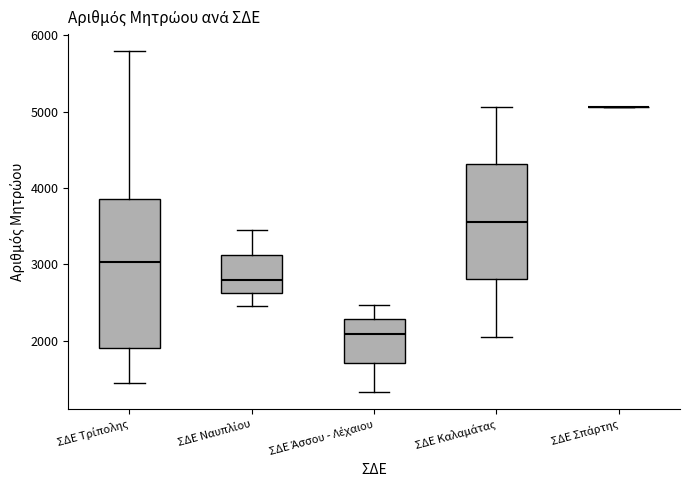

Reading left to right, transcribe this box plot: for each box, give where its median line is, the range the box spans, and where its two whiskers end, as read against the y-axis. The values are not printed on the chart, so give them approximately, as read against the axis.

ΣΔΕ Τρίπολης: median 3000, box 1900 to 3900, whiskers 1400 to 5800
ΣΔΕ Ναυπλίου: median 2800, box 2600 to 3100, whiskers 2500 to 3400
ΣΔΕ Άσσου - Λέχαιου: median 2100, box 1700 to 2300, whiskers 1300 to 2500
ΣΔΕ Καλαμάτας: median 3600, box 2800 to 4300, whiskers 2100 to 5100
ΣΔΕ Σπάρτης: box collapsed to a line at 5100, whiskers 5100 to 5100